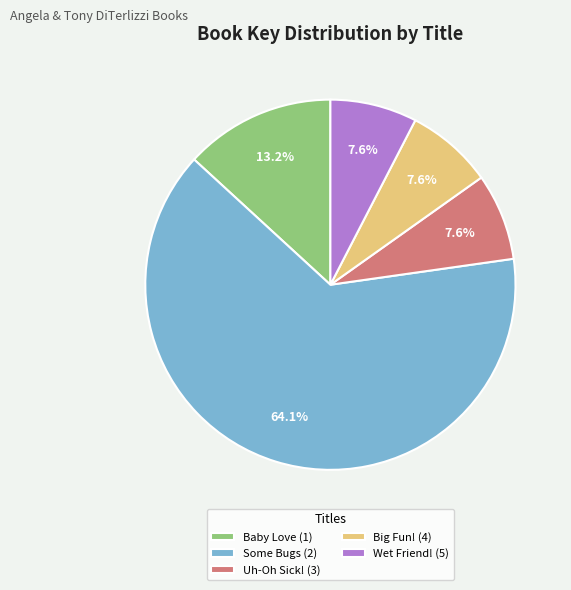

Which has a higher value, Baby Love (1) or Some Bugs (2)?

Some Bugs (2)